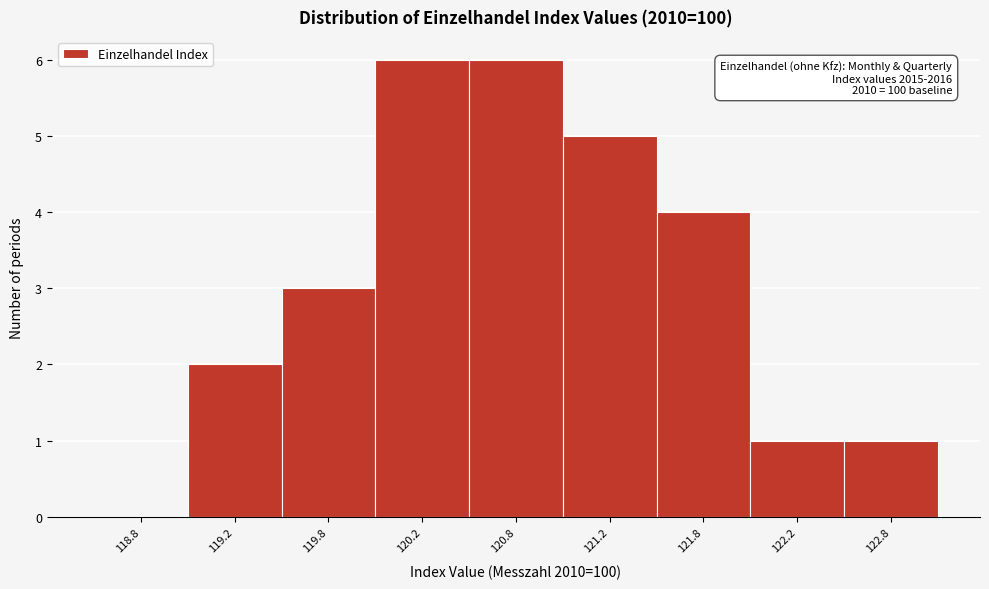

Reading left to right, extract all data points from this chart.

118.8=0	119.2=2	119.8=3	120.2=6	120.8=6	121.2=5	121.8=4	122.2=1	122.8=1